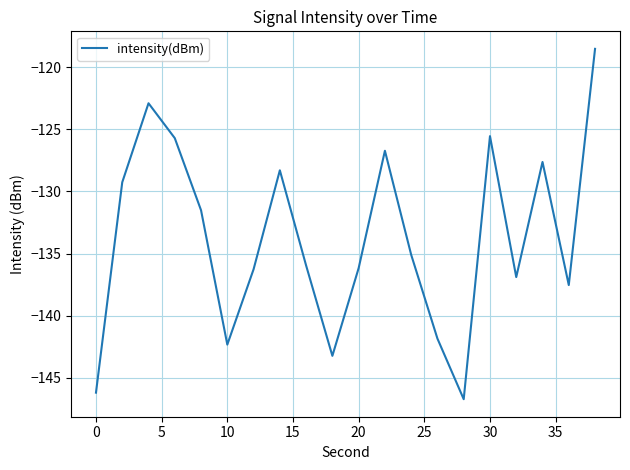

How many distinct data groups are displayed?

1